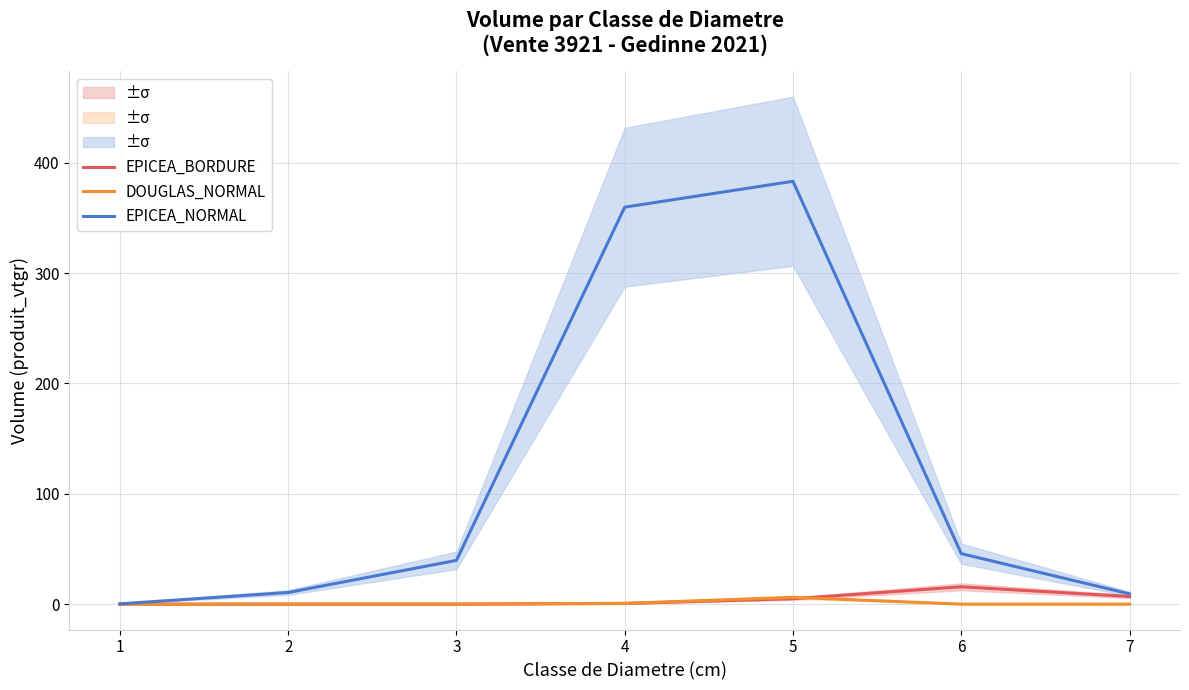

Reading left to right, transcribe all the data shown in this chart.

EPICEA_BORDURE: 0.0	0.0	0.0	0.6	4.9	15.7	6.9
DOUGLAS_NORMAL: 0.0	0.0	0.0	0.7	6.2	0.0	0.0
EPICEA_NORMAL: 0.3	10.6	39.7	359.7	383.1	45.8	9.3